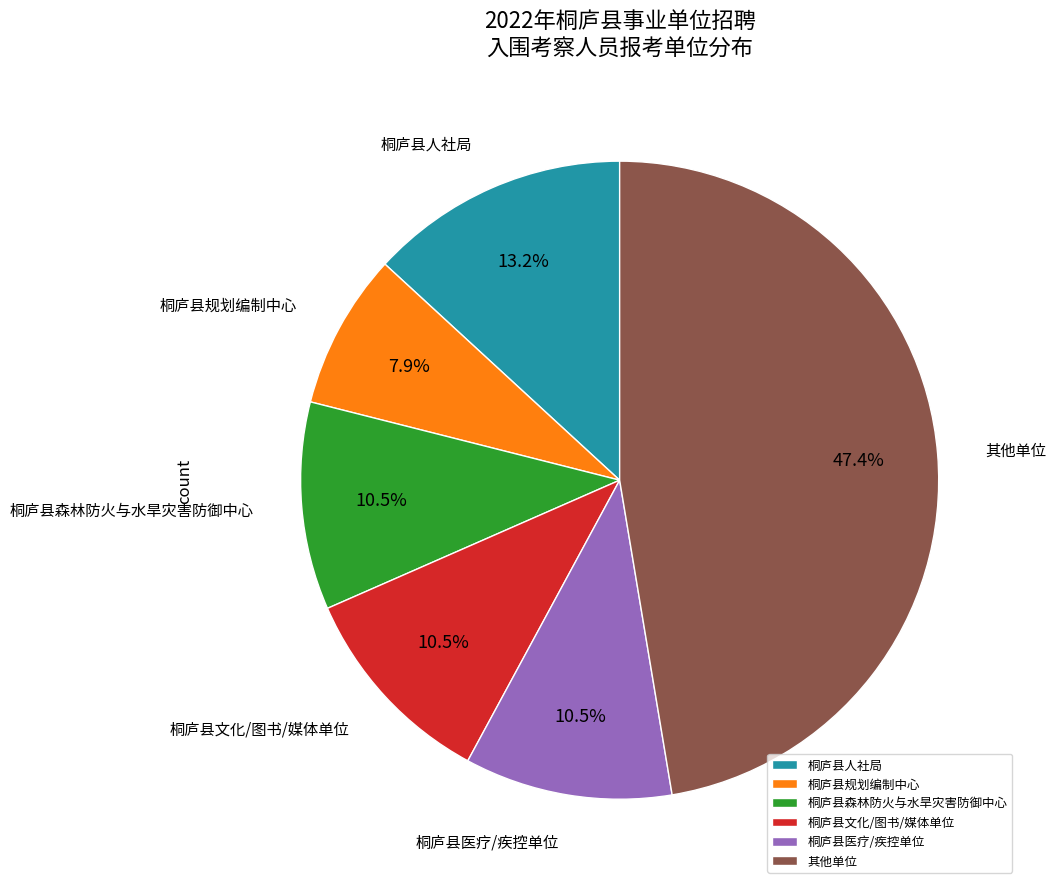

Is the sum of 桐庐县规划编制中心 and 桐庐县森林防火与水旱灾害防御中心 greater than half?

No